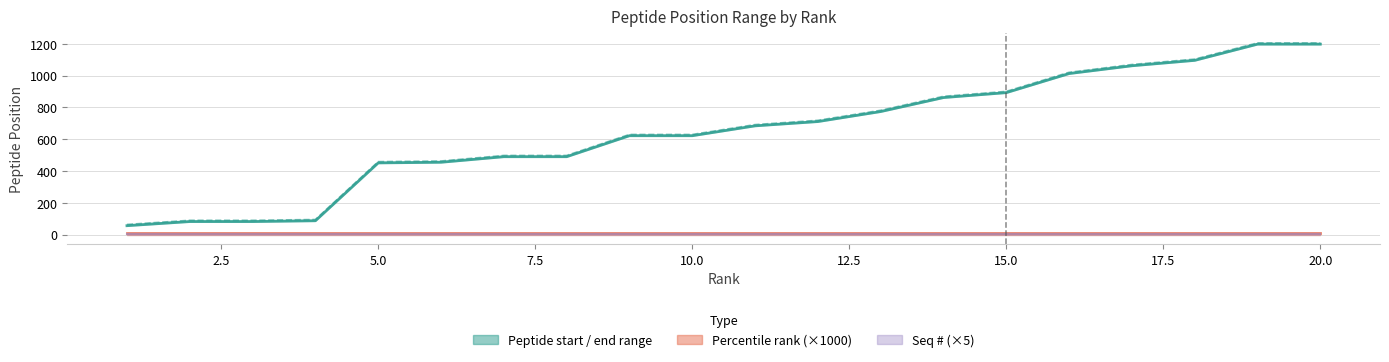

Is this an area chart (filled region under the line)?

No